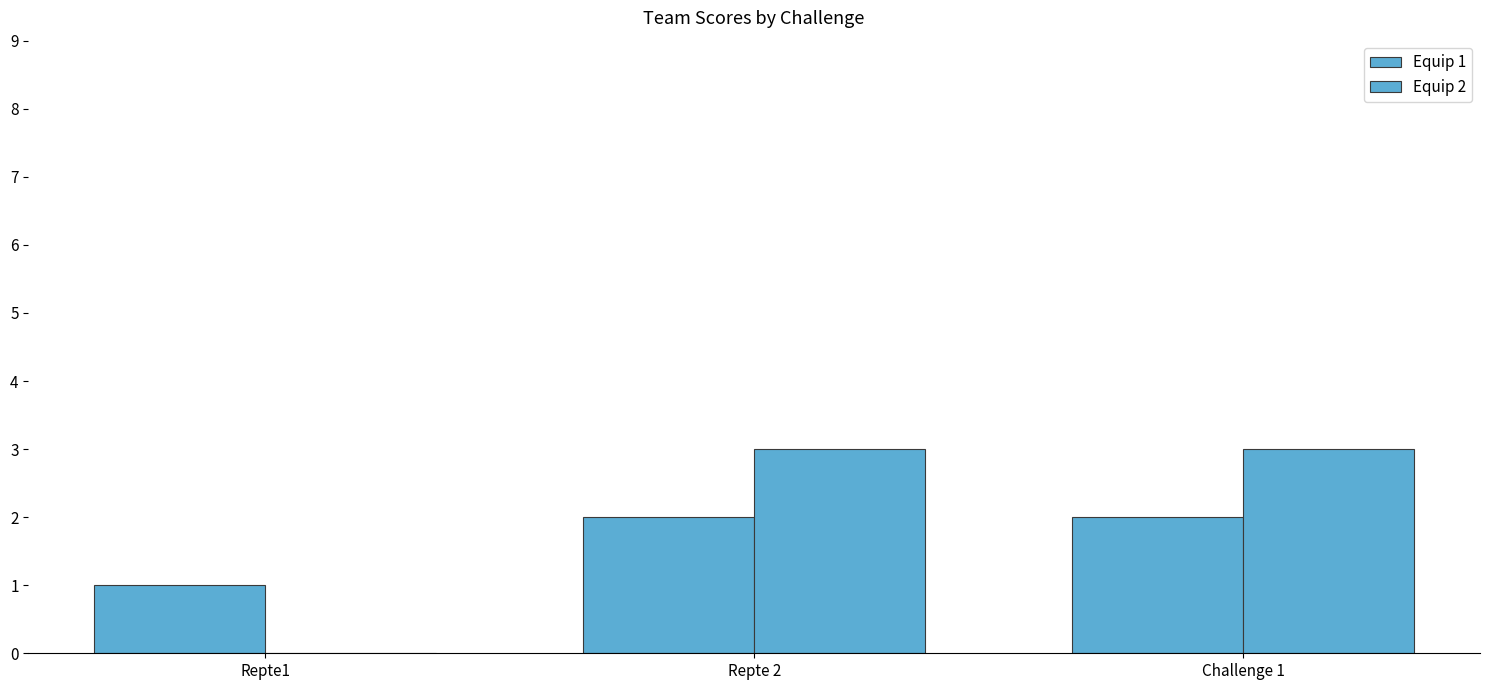

How many groups of bars are there?

3